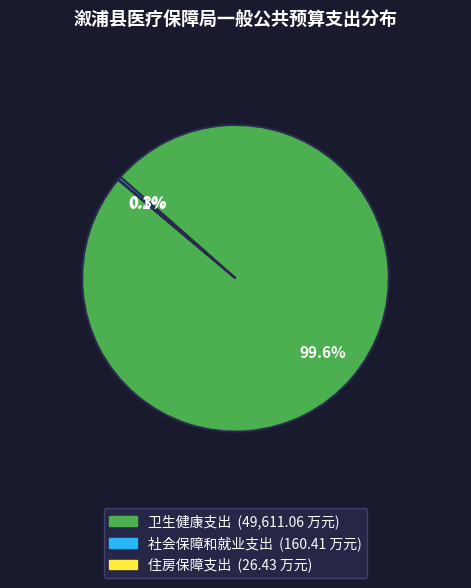

Which category has the biggest portion of the pie?

卫生健康支出